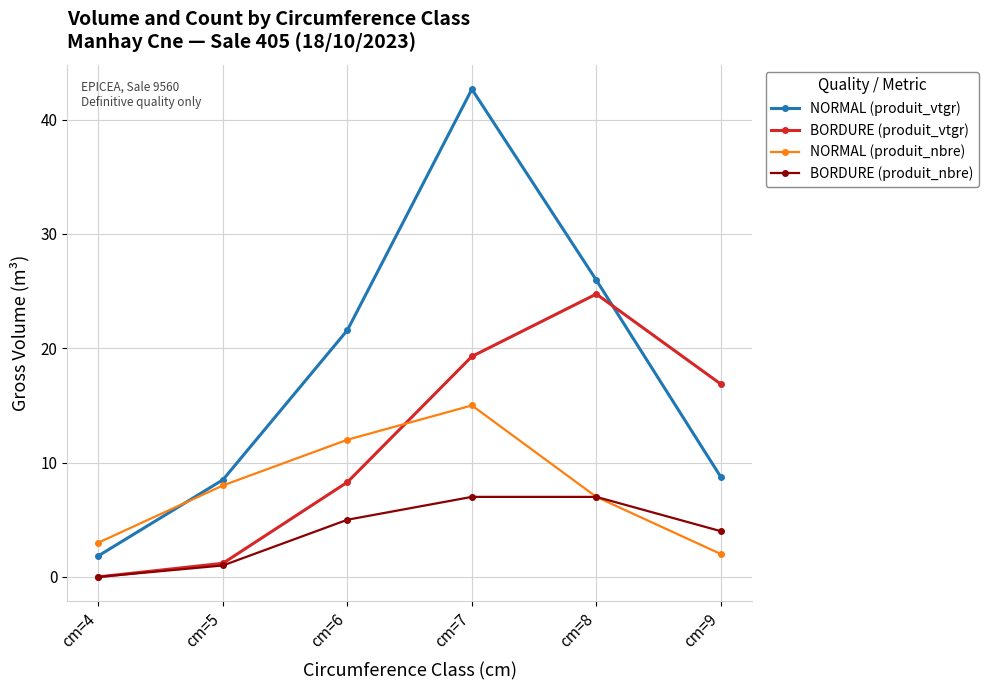

What is the difference between the second highest and minimum values in the NORMAL (produit_vtgr) series?

24.1